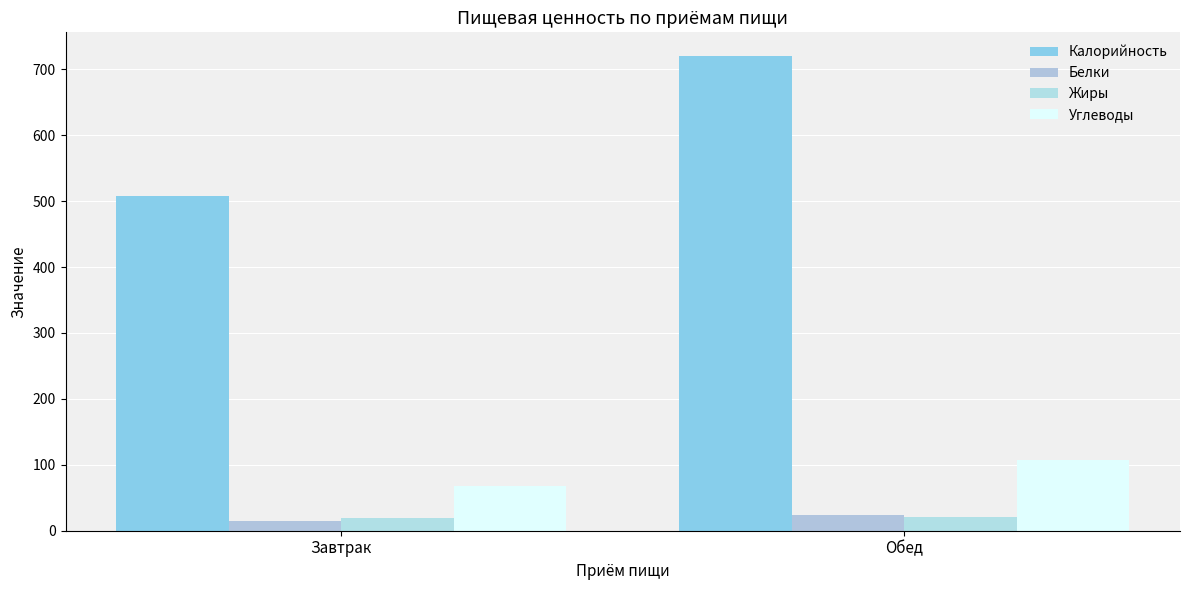

What are all the series names shown in the legend?

Калорийность, Белки, Жиры, Углеводы